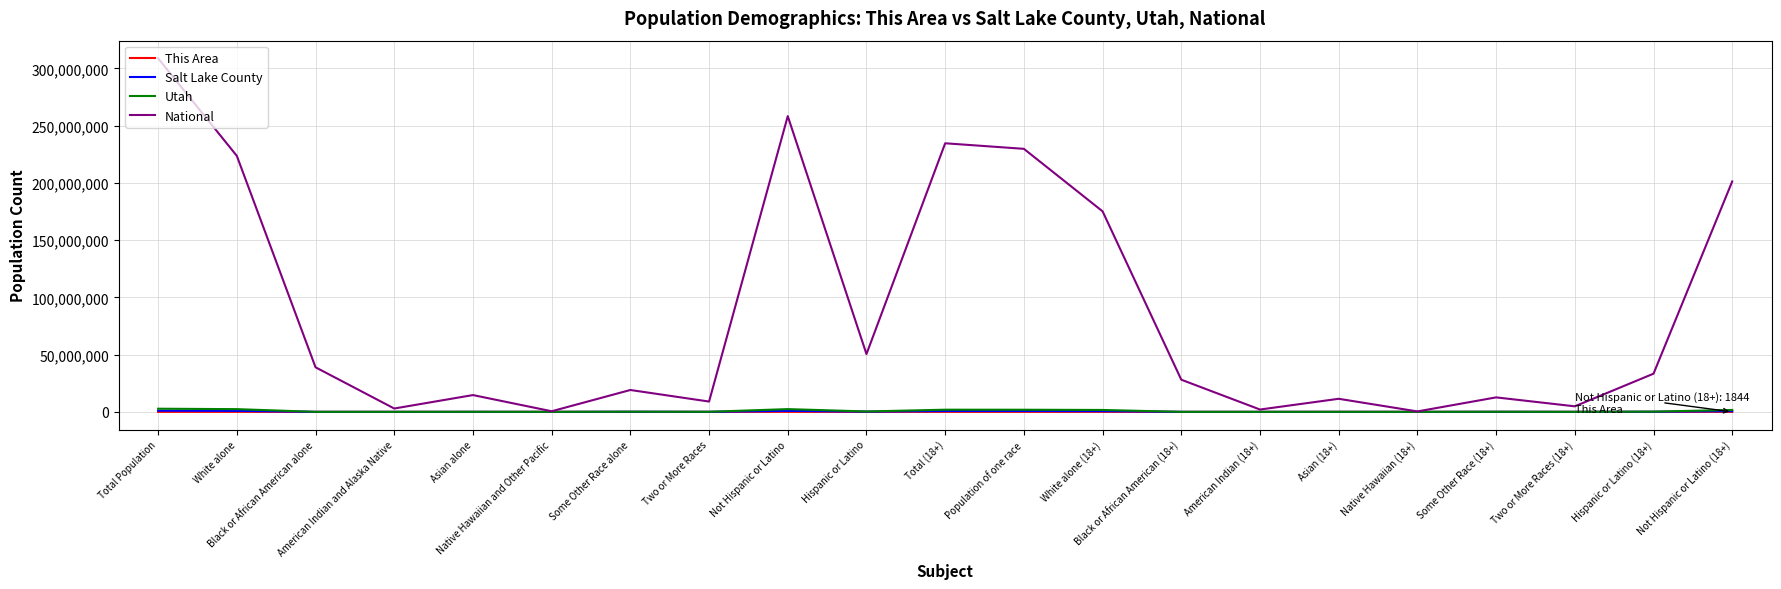

What is the highest value of the National series?

308745538